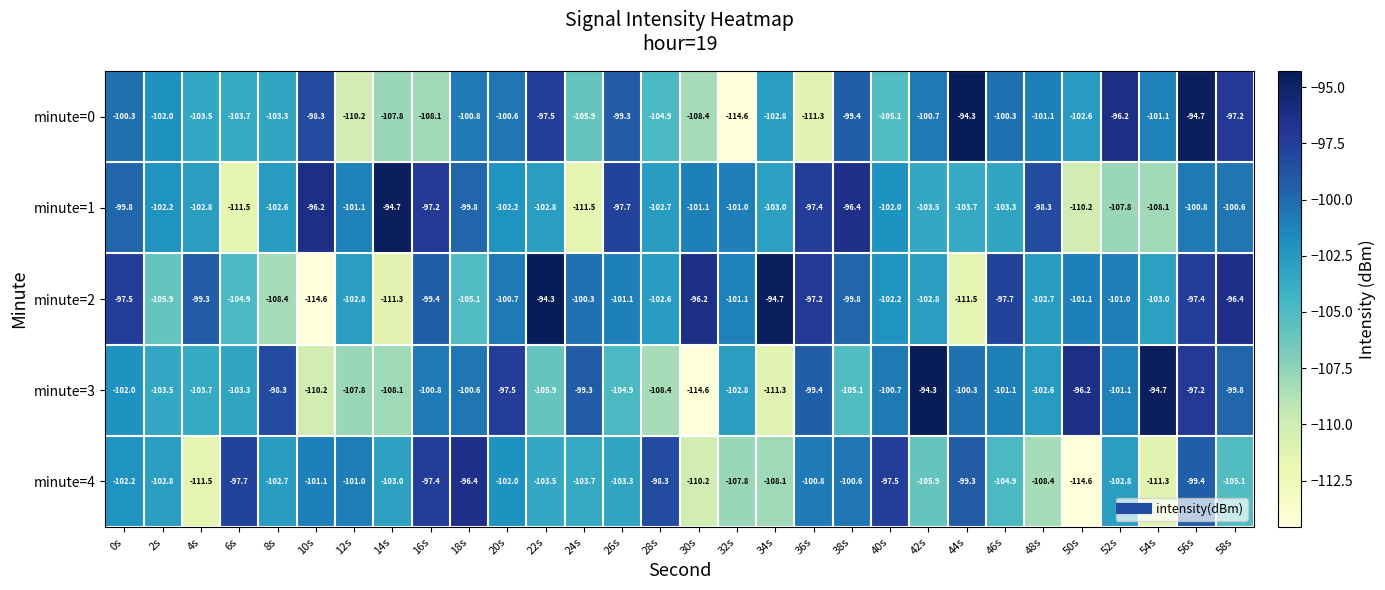

Rank the series at 2s from highest to lowest value.

minute=0, minute=1, minute=4, minute=3, minute=2